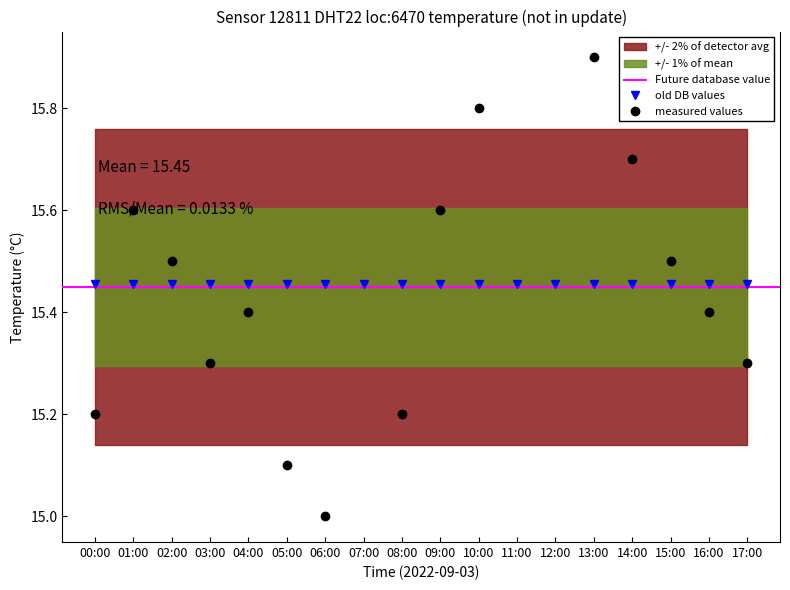

What is the difference between the values at 10:00 and 17:00?

0.5